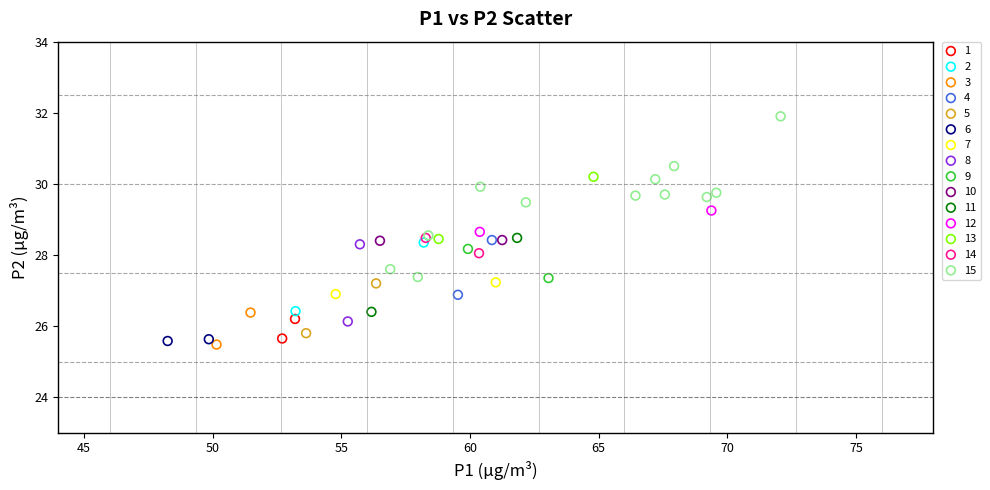

Which series contains the lowest Y value?

3